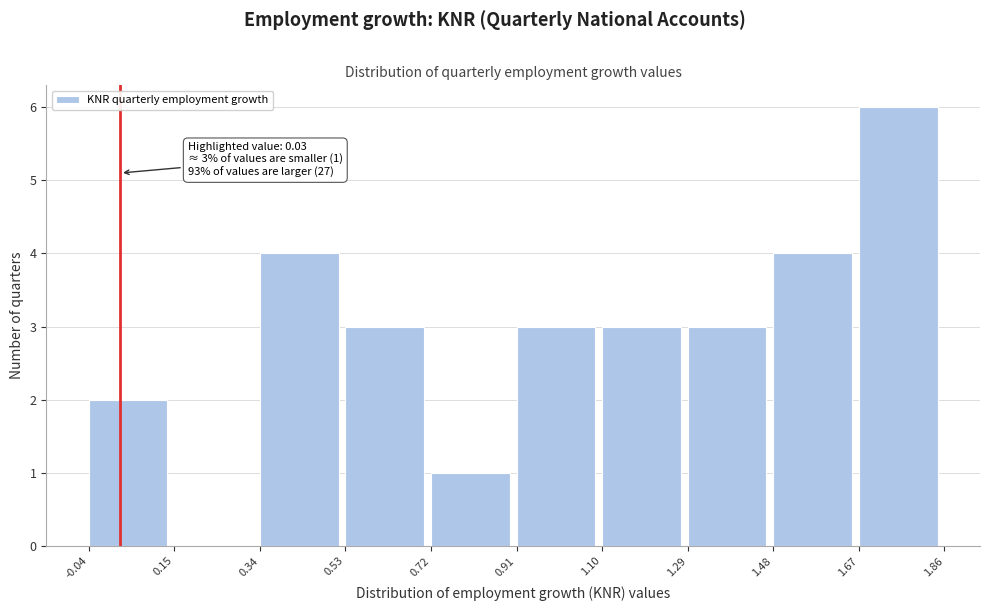

Over which range of the x-axis is the bar tallest?

1.67 to 1.86